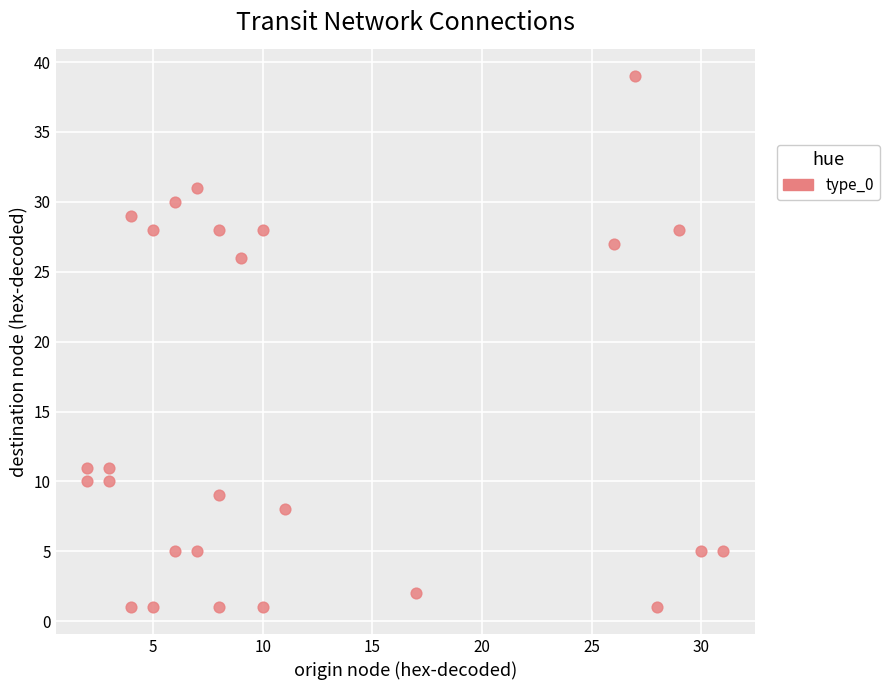

What Y value in the scatter plot is closest to 20?

26